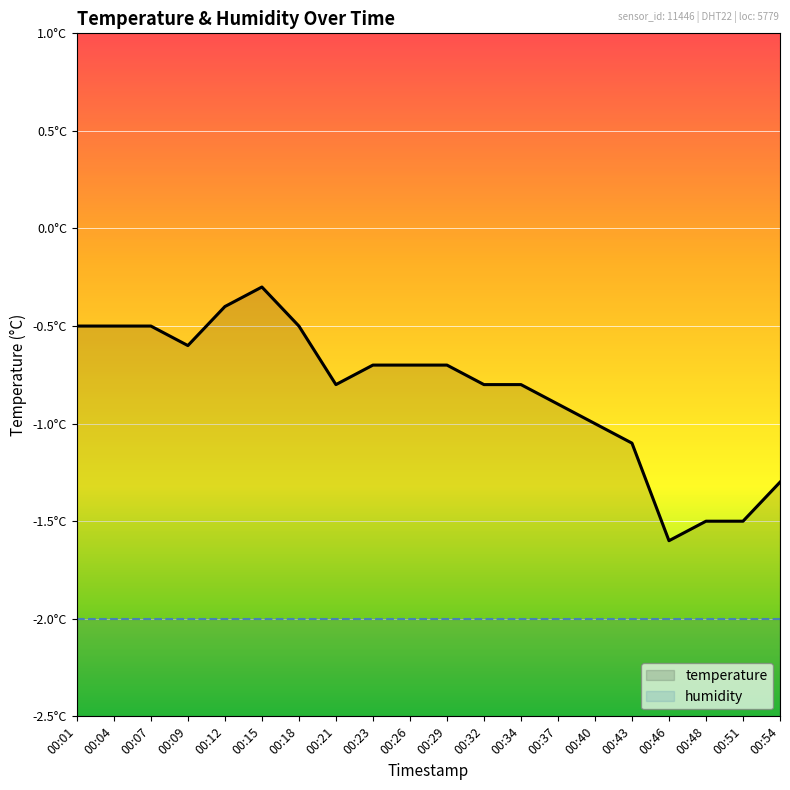

True or false: temperature has more than 0 interior local peaks.

True